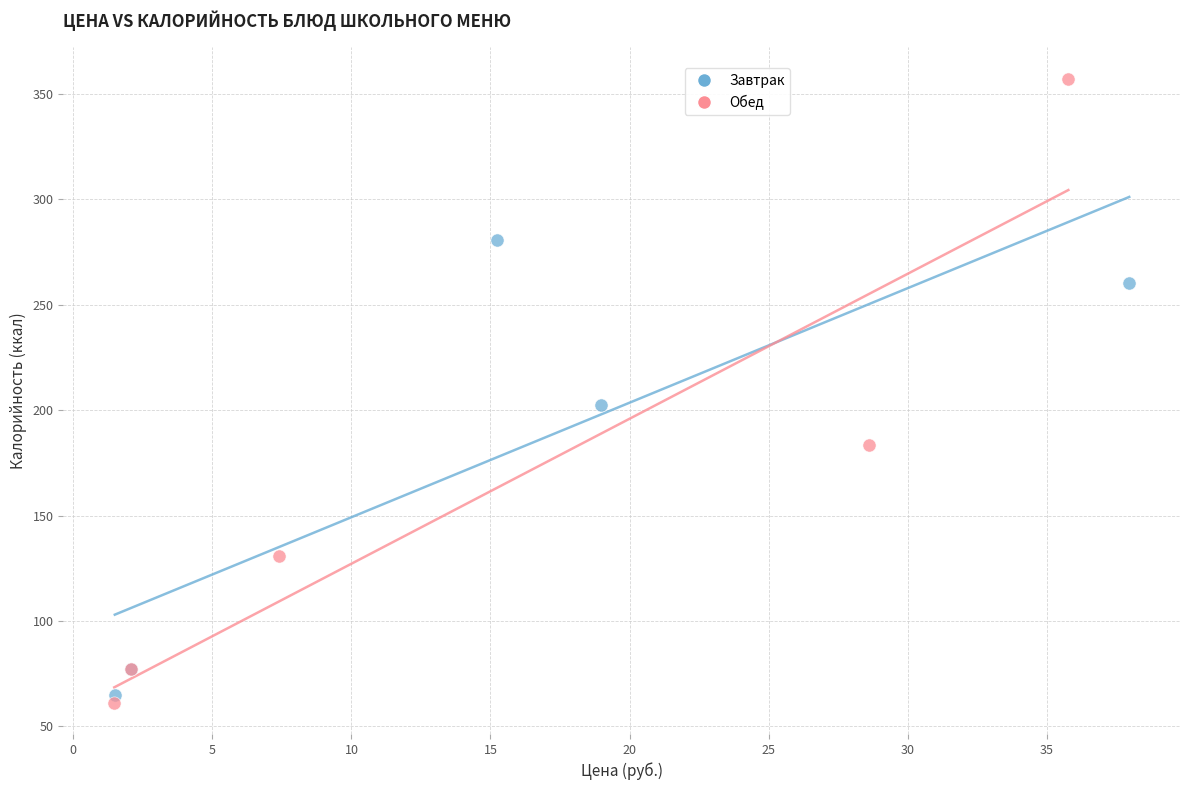

What are all the series names shown in the legend?

Завтрак, Обед